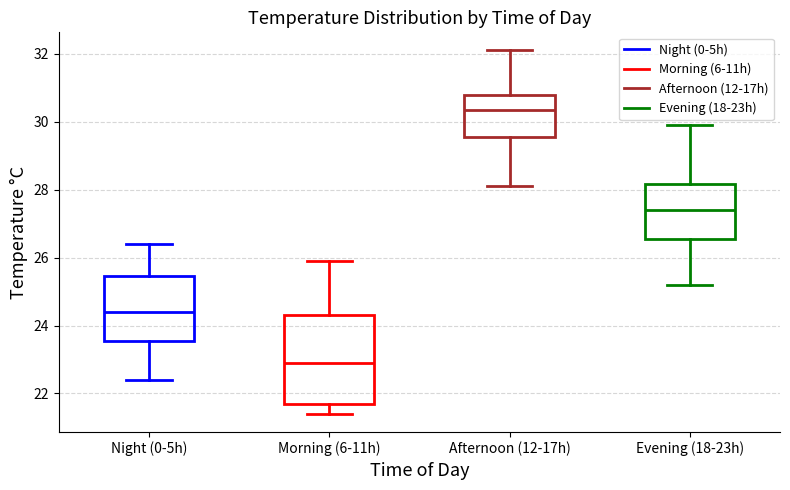

Reading left to right, read every box against the y-axis: the position of its median line, the range the box covers, and the ends of its whiskers. The values are not printed on the chart, so give them approximately, as read against the axis.

Night (0-5h): median 24.4, box 23.6 to 25.4, whiskers 22.4 to 26.4
Morning (6-11h): median 23.0, box 21.8 to 24.4, whiskers 21.4 to 26.0
Afternoon (12-17h): median 30.4, box 29.6 to 30.8, whiskers 28.2 to 32.2
Evening (18-23h): median 27.4, box 26.6 to 28.2, whiskers 25.2 to 30.0